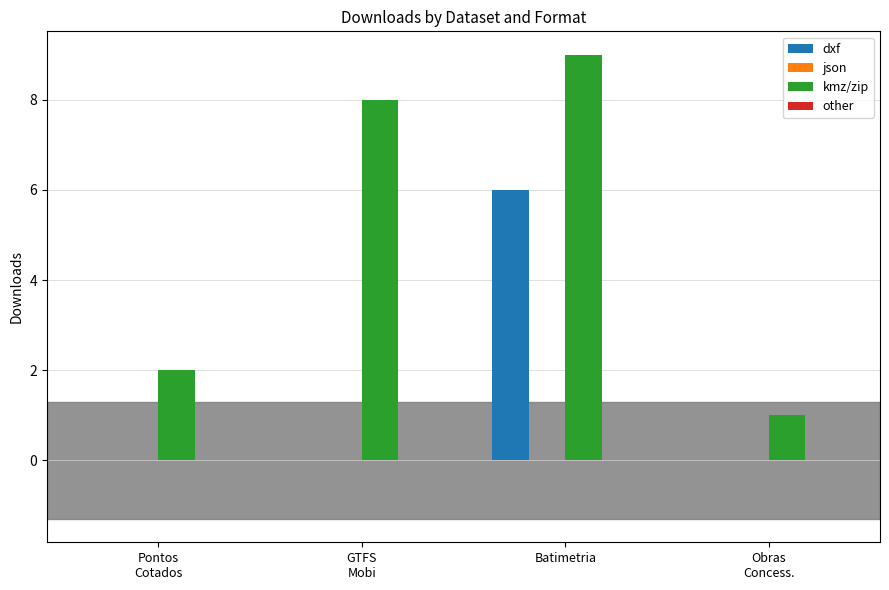

What is the sum of all dxf values?

6